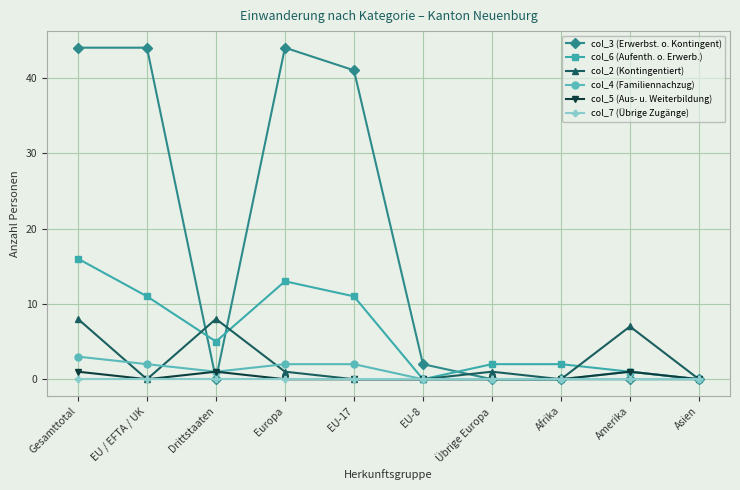

What is the label of the 6th point from the right?

EU-17